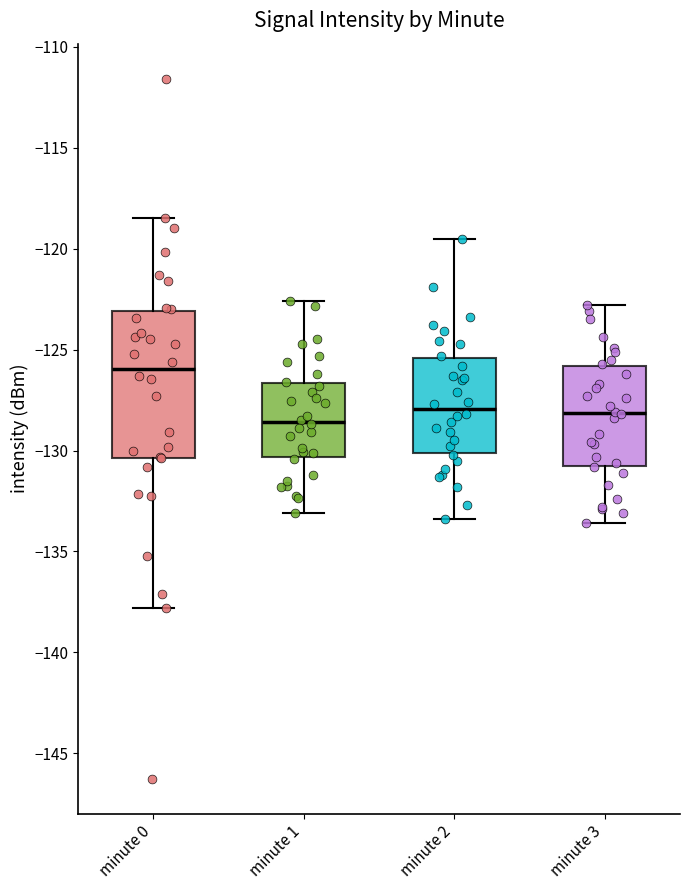

Reading left to right, transcribe this box plot: for each box, give where its median line is, the range the box spans, and where its two whiskers end, as read against the y-axis. The values are not printed on the chart, so give them approximately, as read against the axis.

minute 0: median -126.0, box -130.5 to -123.0, whiskers -138.0 to -118.5
minute 1: median -128.5, box -130.5 to -126.5, whiskers -133.0 to -122.5
minute 2: median -128.0, box -130.0 to -125.5, whiskers -133.5 to -119.5
minute 3: median -128.0, box -130.5 to -126.0, whiskers -133.5 to -123.0